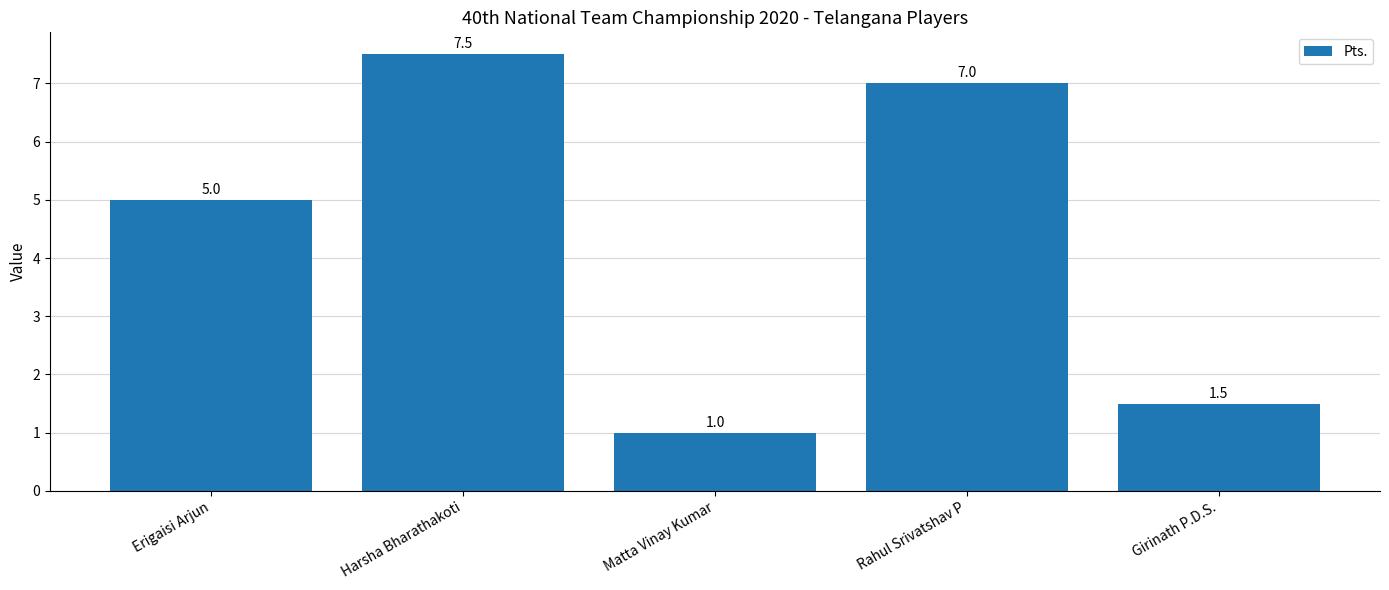

How many values are below 5?

2